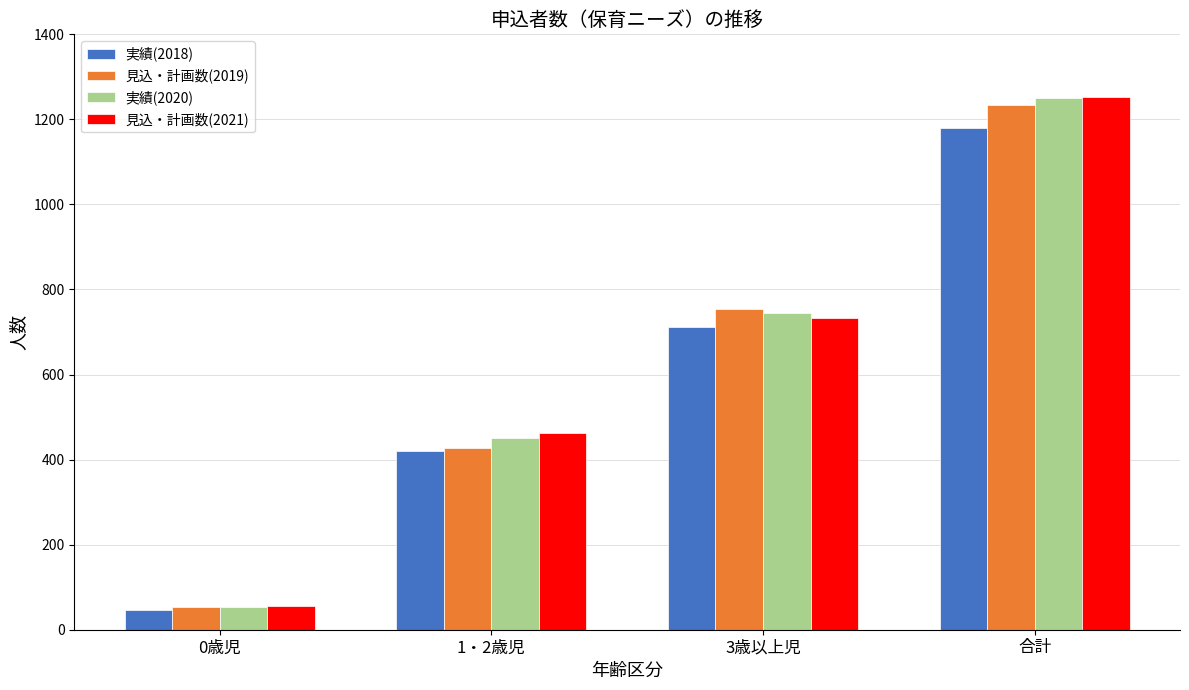

What is the sum of all 見込・計画数(2021) values?

2504